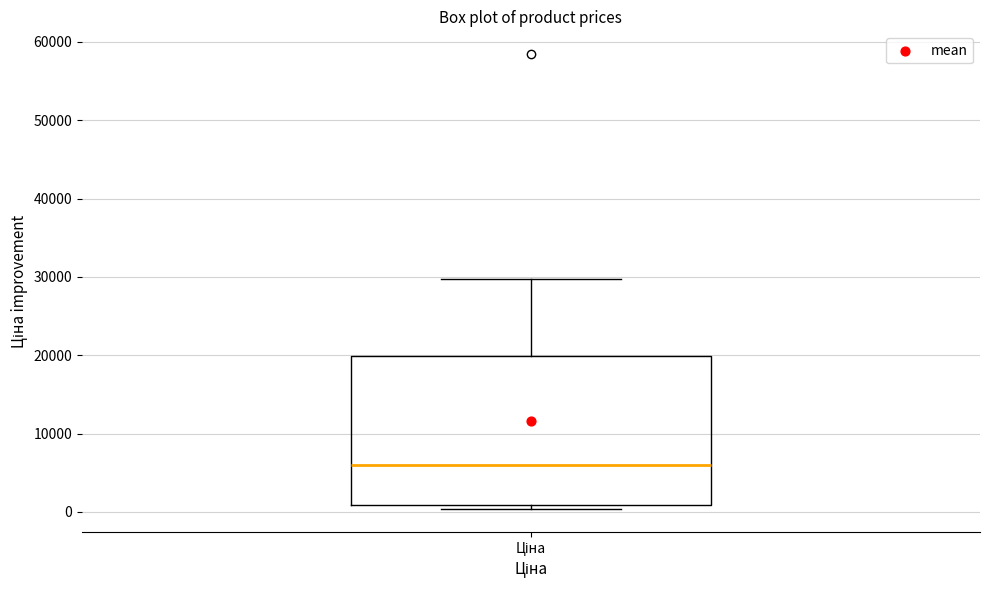

Where does the upper whisker of the box for Ціна end on the y-axis? The values are not printed on the chart, so give them approximately, as read against the axis.

30000